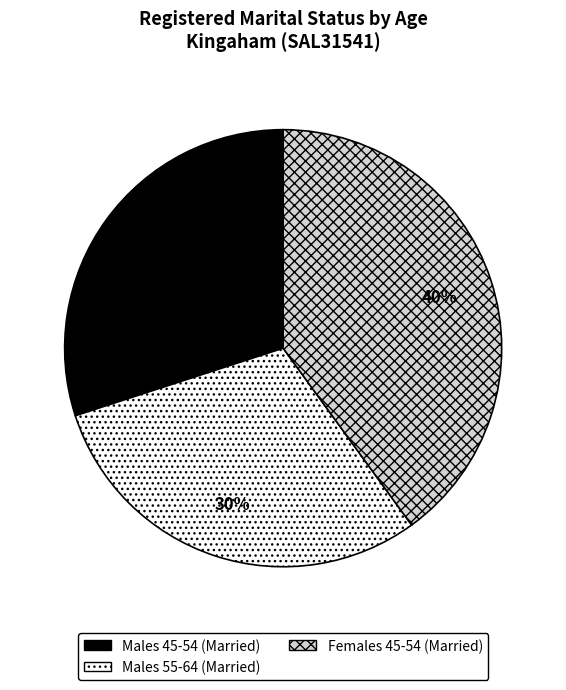

Combined, do Females 45-54 (Married) and Males 55-64 (Married) account for over 50%?

Yes